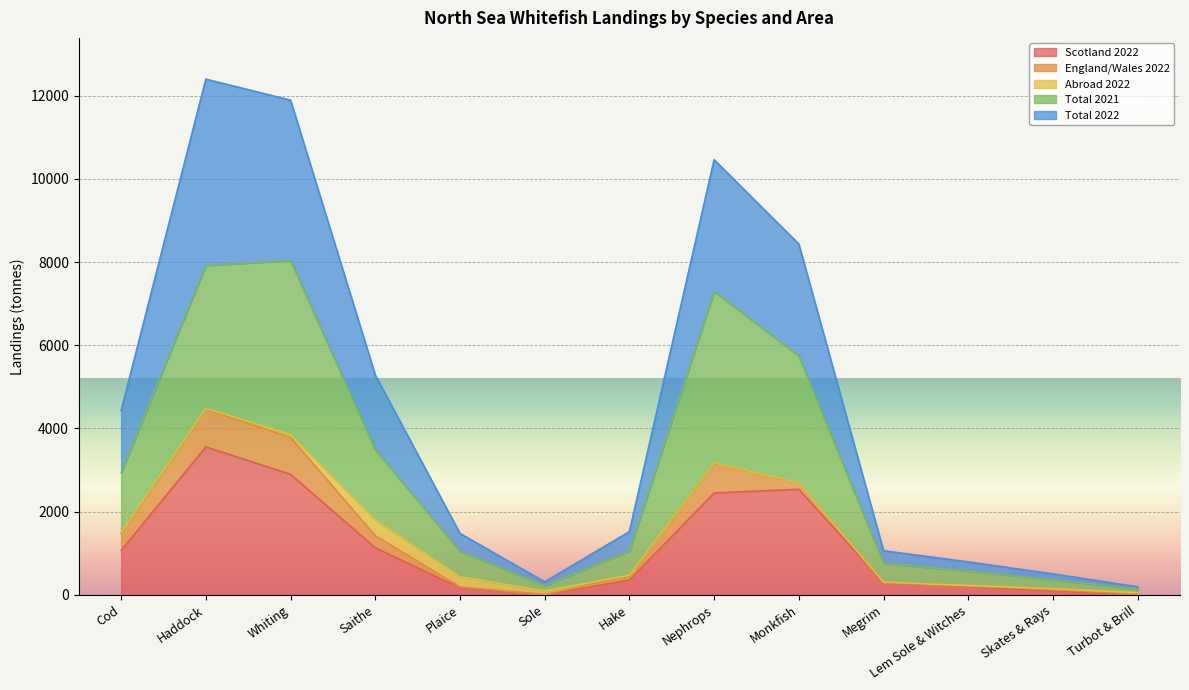

True or false: Total 2022 and Total 2021 intersect in this chart.

False